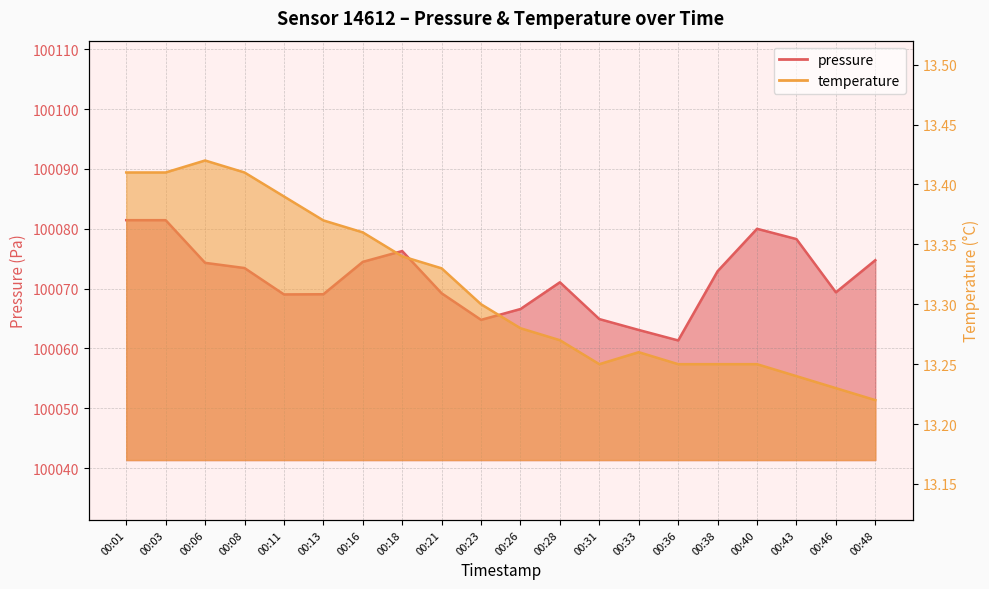

What are all the series names shown in the legend?

pressure, temperature